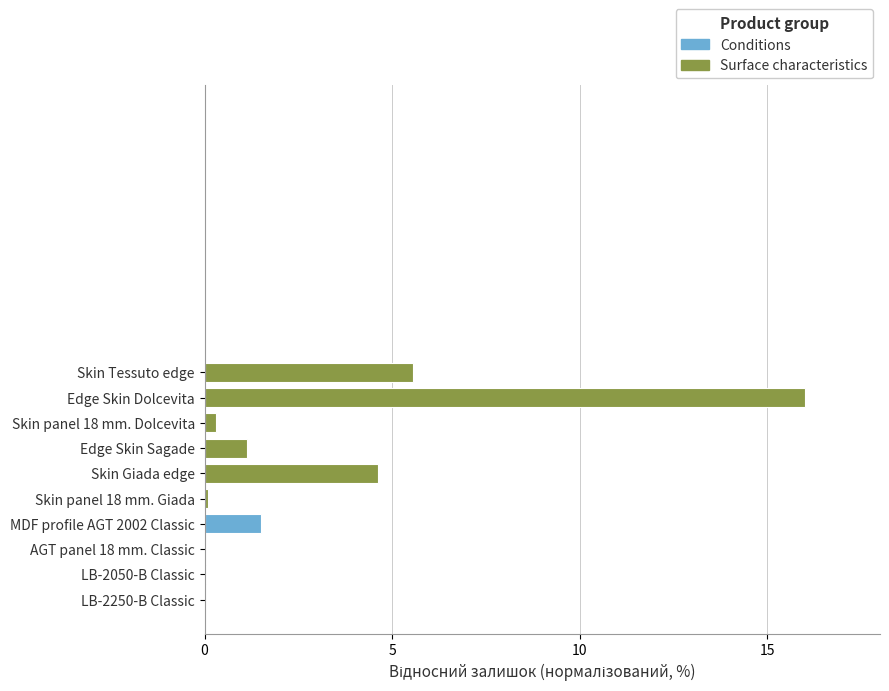

How many categories are shown in the chart?

10